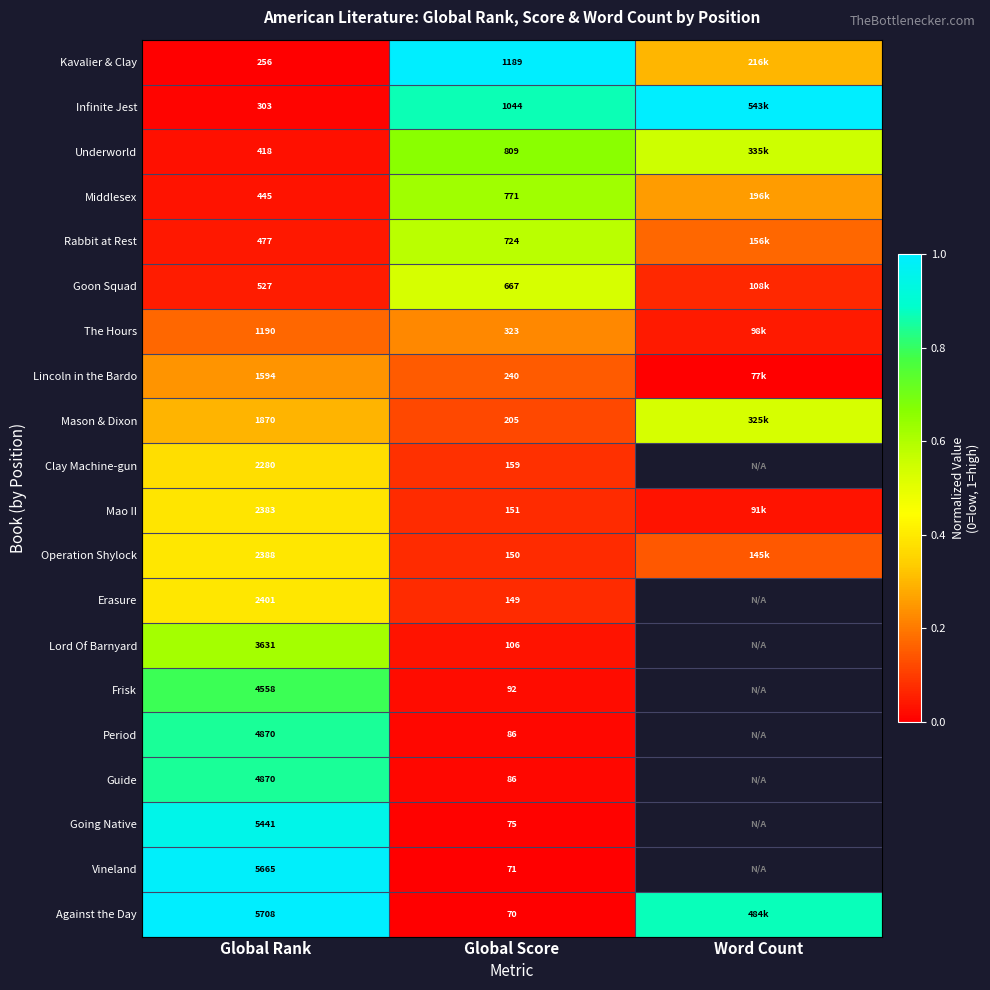

Is the value of Against the Day at Global Rank greater than the value of Lincoln in the Bardo at Global Rank?

Yes